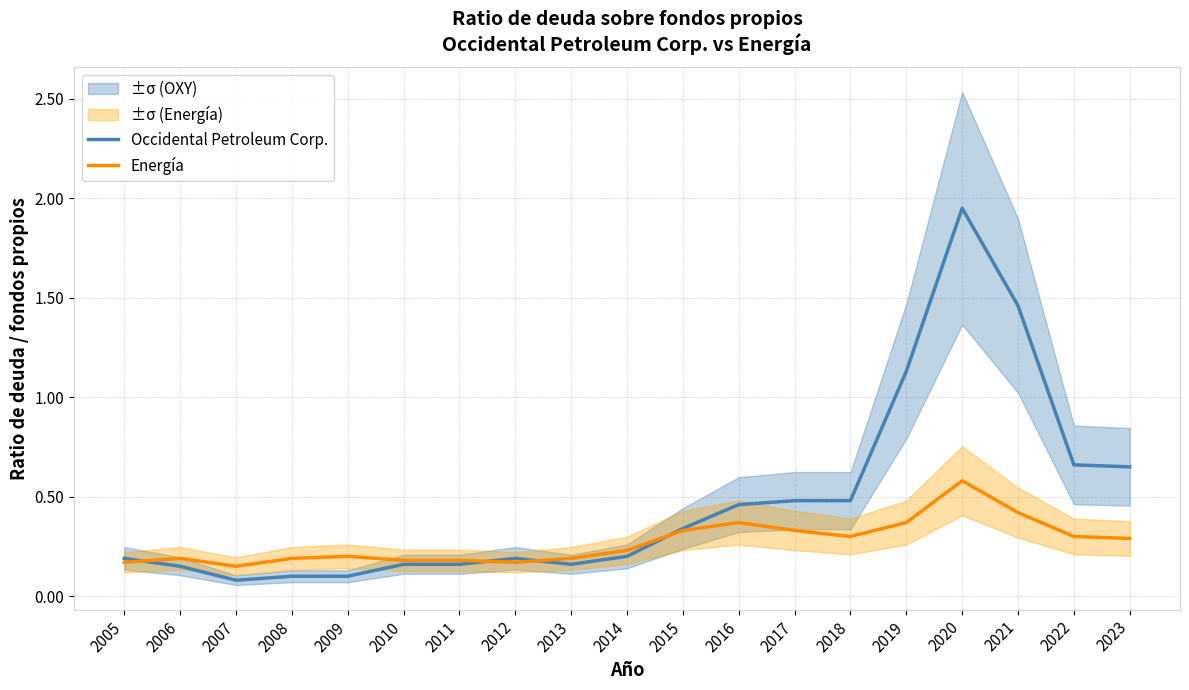

Reading left to right, what are all the values shown in this chart?

Occidental Petroleum Corp.: 2005=0.2	2006=0.1	2007=0.1	2008=0.1	2009=0.1	2010=0.2	2011=0.2	2012=0.2	2013=0.2	2014=0.2	2015=0.3	2016=0.5	2017=0.5	2018=0.5	2019=1.1	2020=1.9	2021=1.5	2022=0.7	2023=0.7
Energía: 2005=0.2	2006=0.2	2007=0.1	2008=0.2	2009=0.2	2010=0.2	2011=0.2	2012=0.2	2013=0.2	2014=0.2	2015=0.3	2016=0.4	2017=0.3	2018=0.3	2019=0.4	2020=0.6	2021=0.4	2022=0.3	2023=0.3